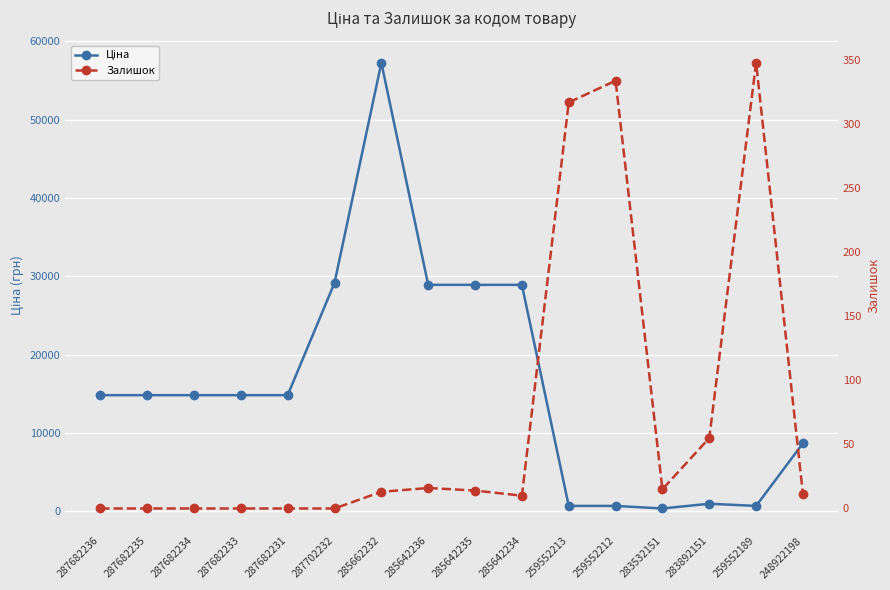

What is the label of the 5th point from the left?

287682231